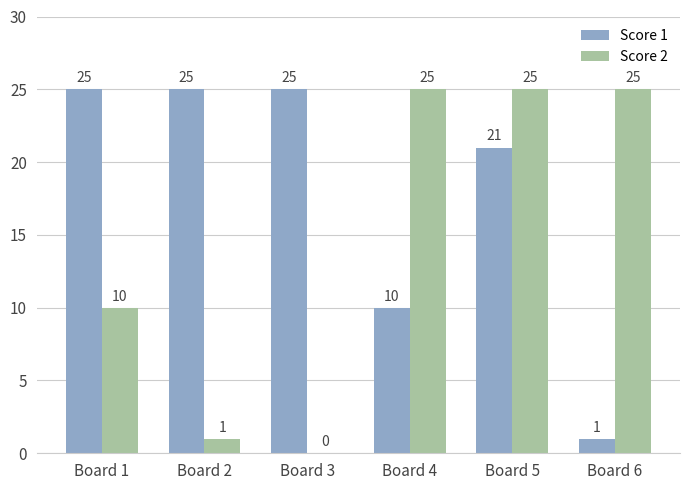

At which label is Score 2 closest to 12?

Board 1